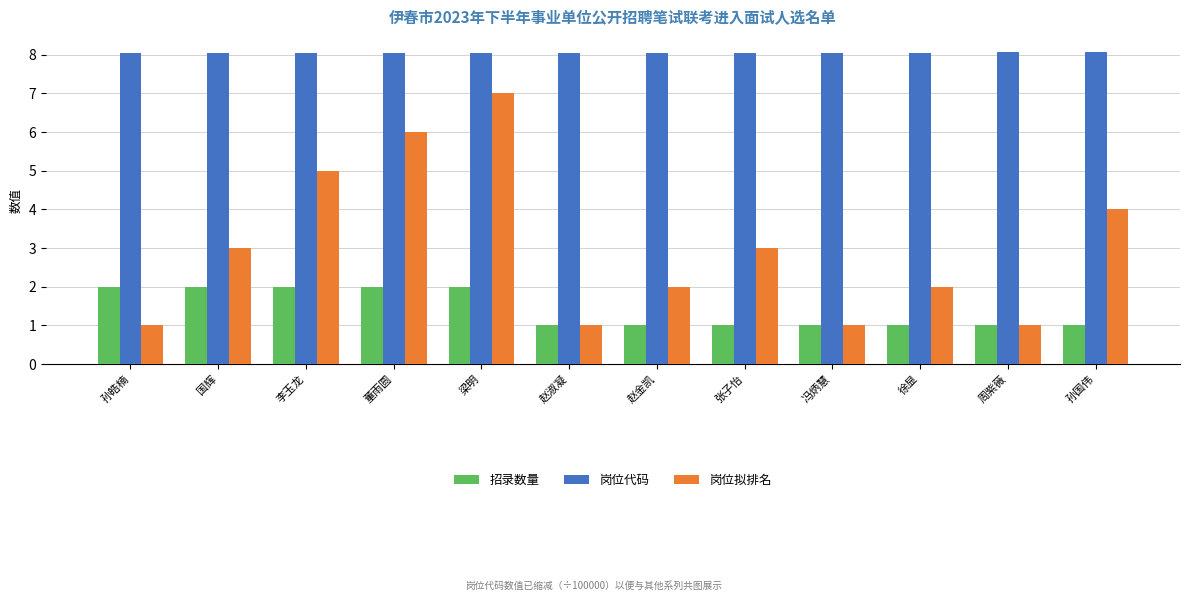

List the series in order of their overall mean, lowest first.

招录数量, 岗位拟排名, 岗位代码